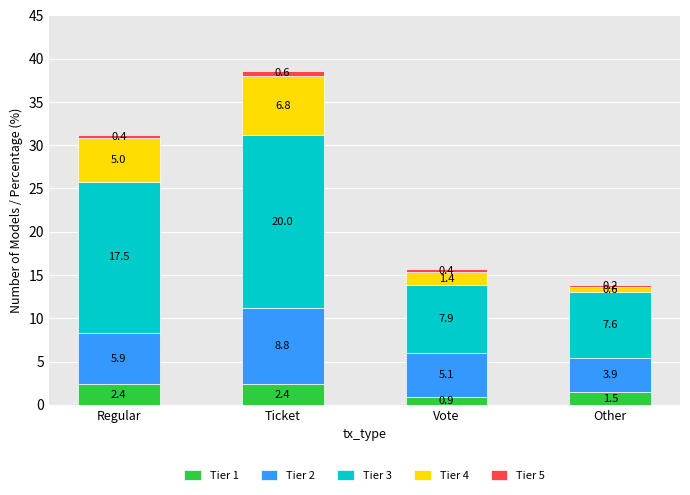

At which category is the sum across all series the highest?

Ticket